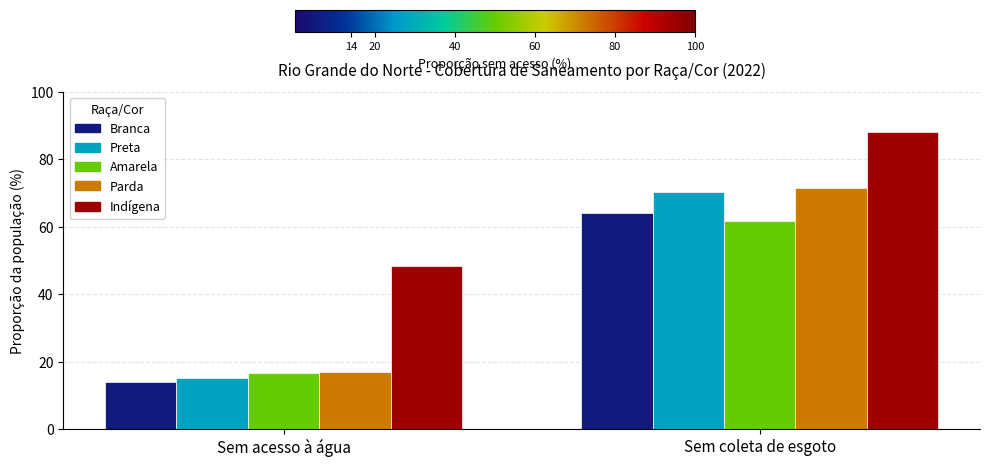

Which series has the largest total across all categories?

Indígena